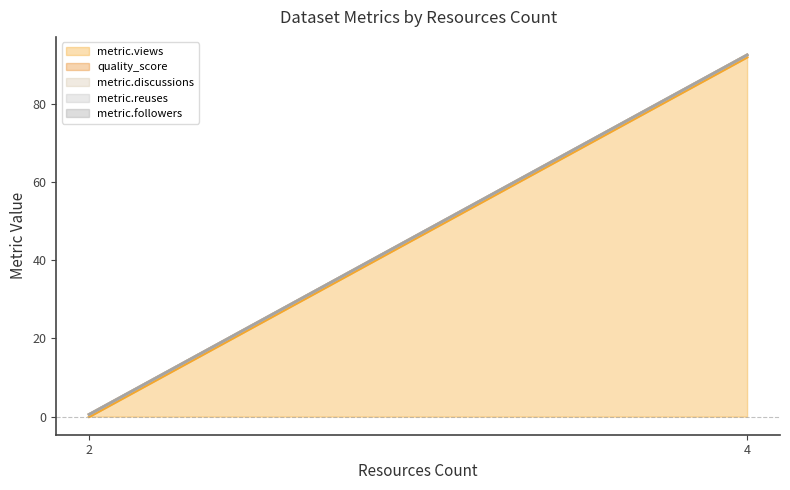

True or false: metric.discussions has a value of 0.0 at 2.

True